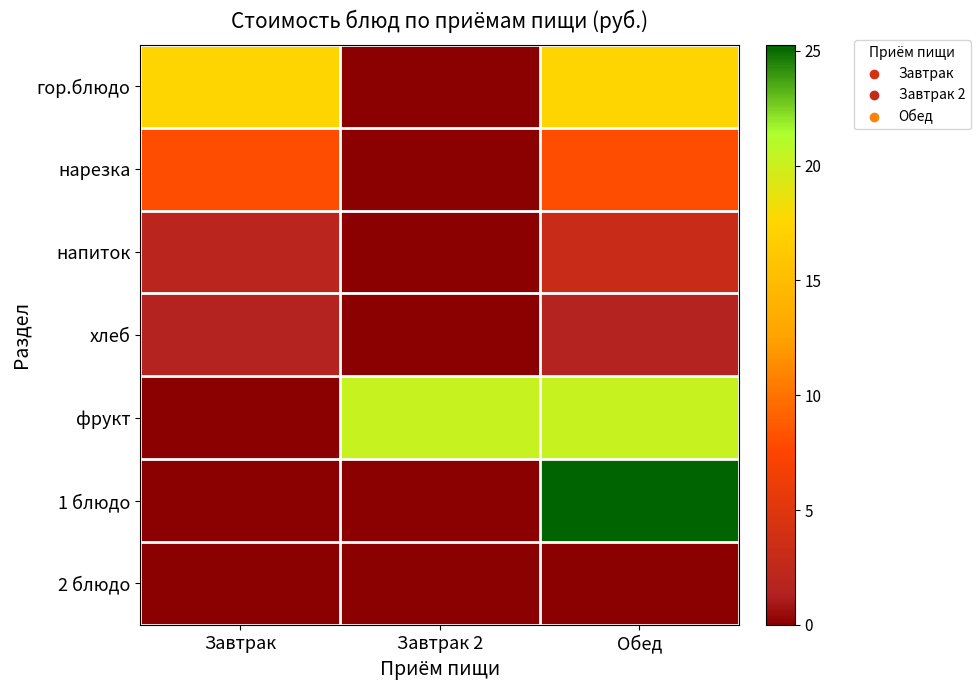

At Завтрак 2, list the series in order from smallest to largest.

гор.блюдо, нарезка, напиток, хлеб, 1 блюдо, 2 блюдо, фрукт